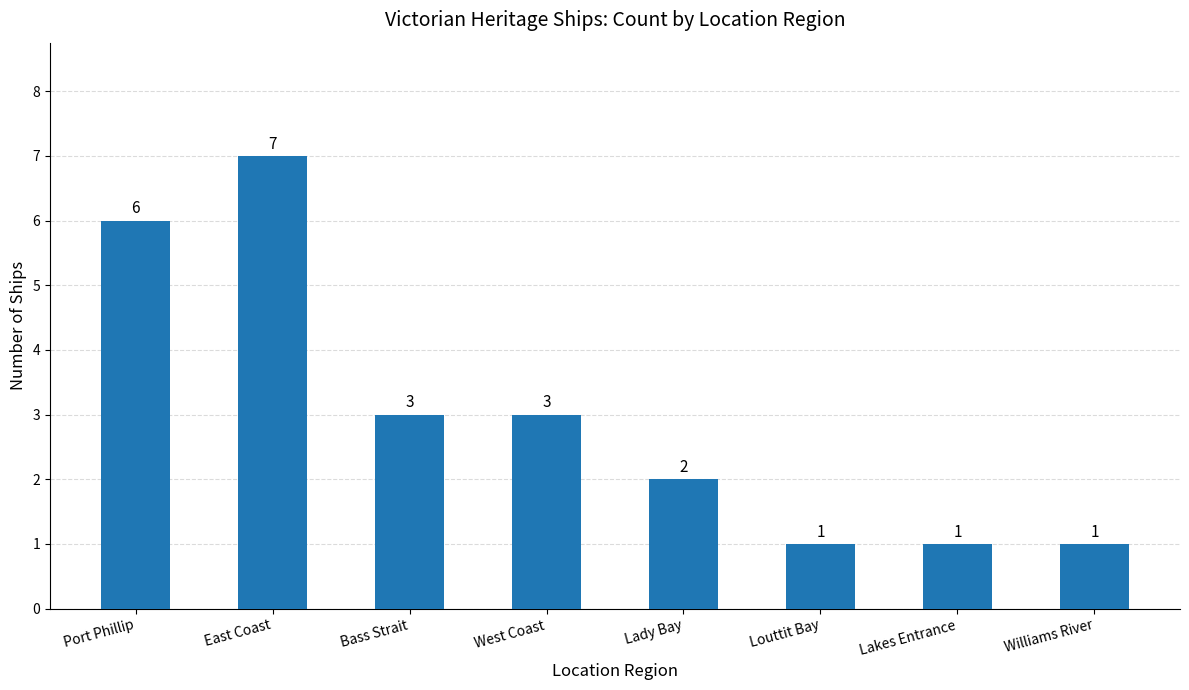

Approximately how many times larger is the value at West Coast compared to Williams River?

3.0